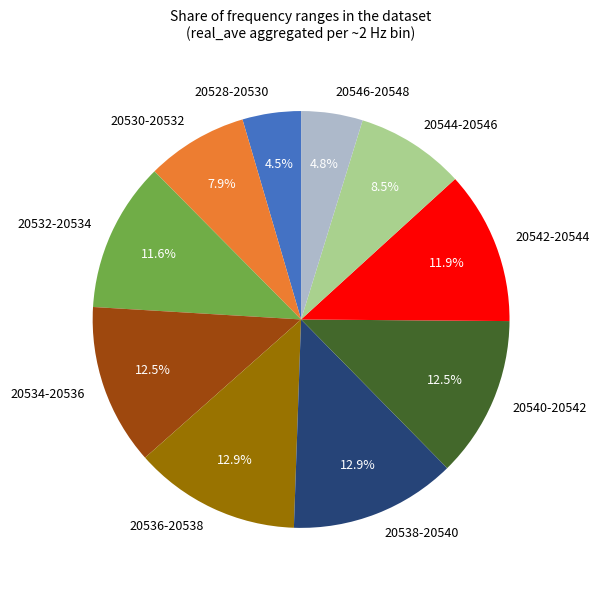

Does 20532-20534 represent more than half of the total?

No